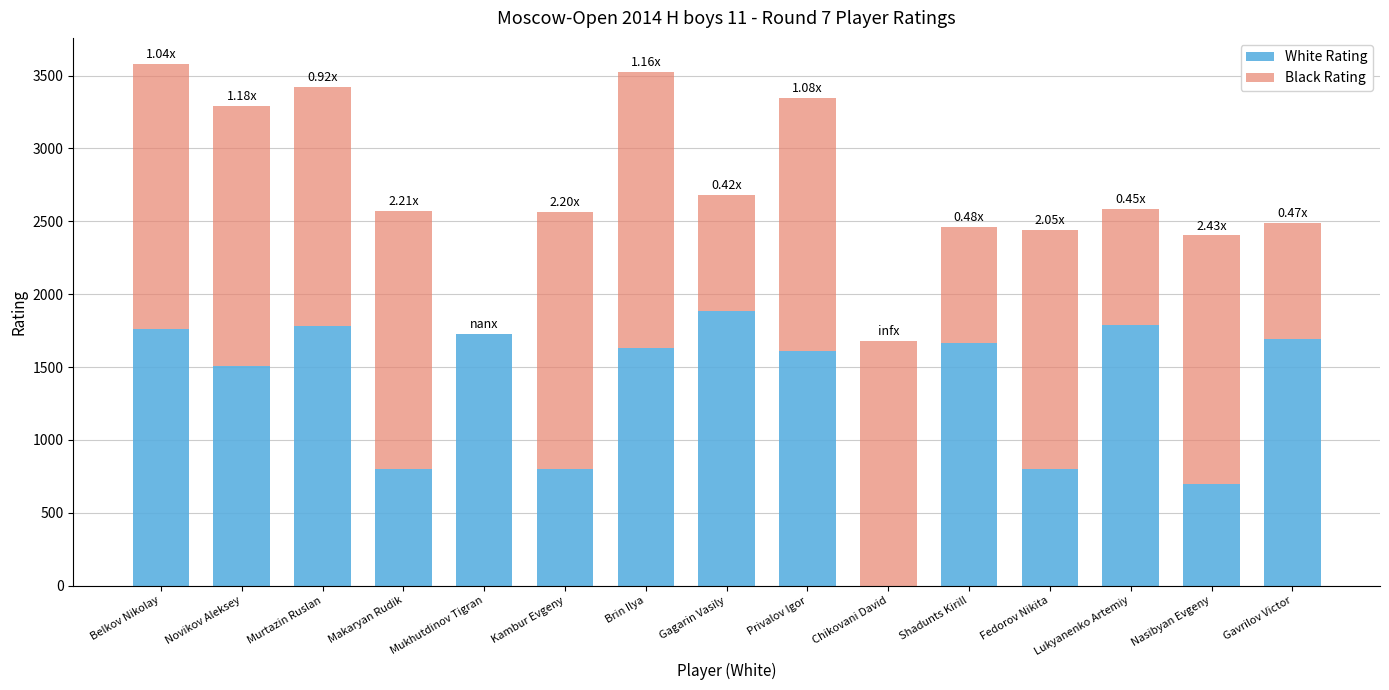

What is the total value across all series at Privalov Igor?

3348